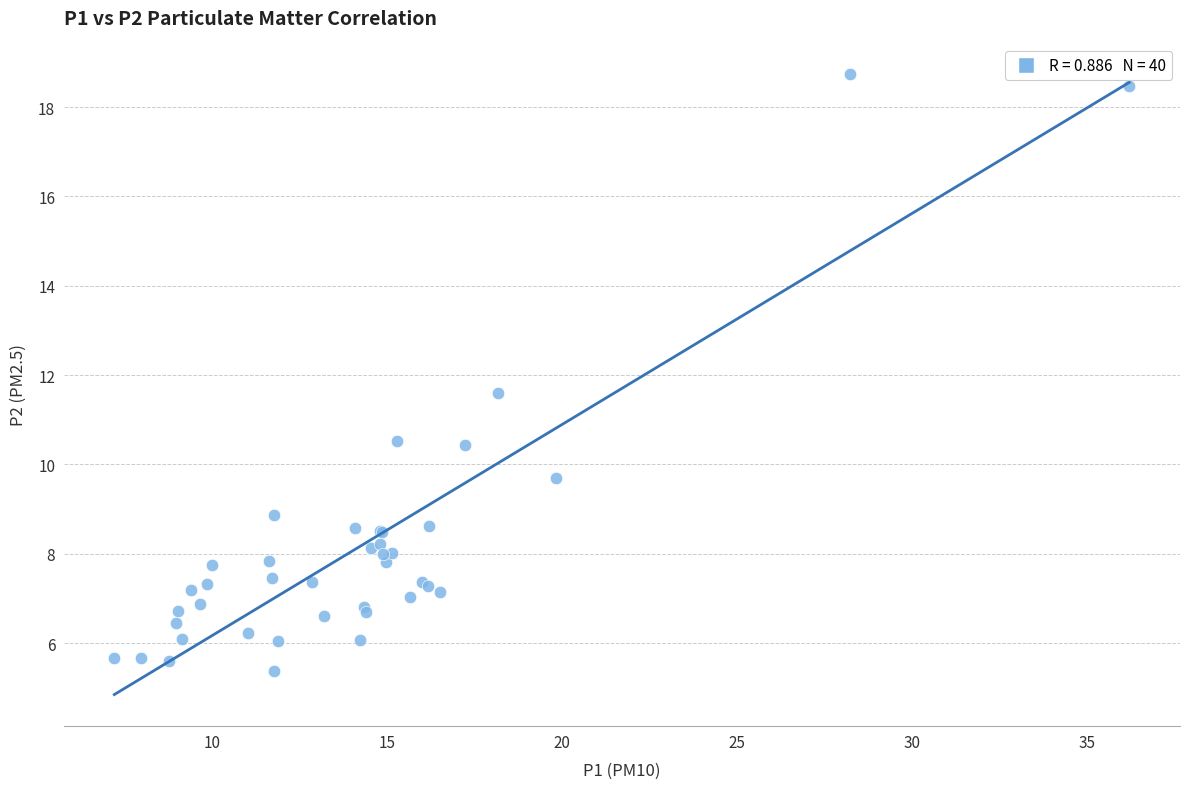

What Y value in the scatter plot is closest to 12?

11.6